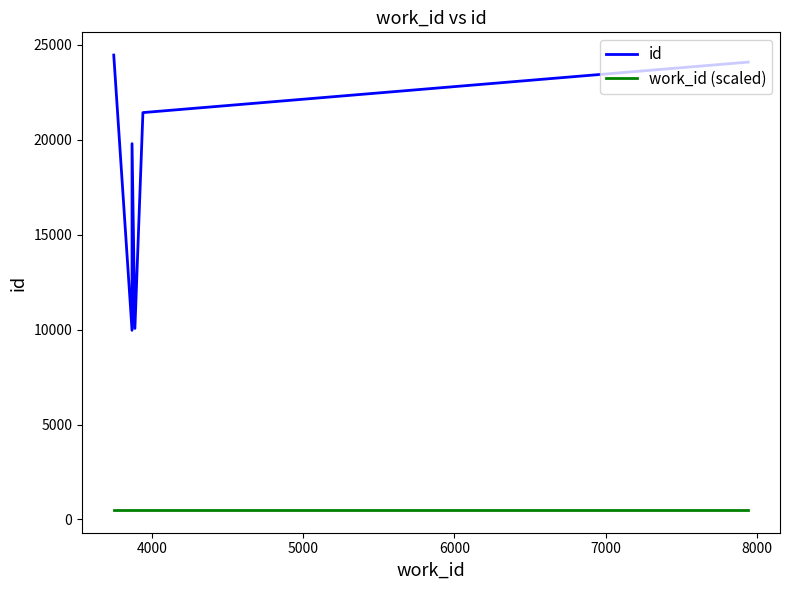

In id, how many points are lower than both neighbors (excluding endpoints)?

2